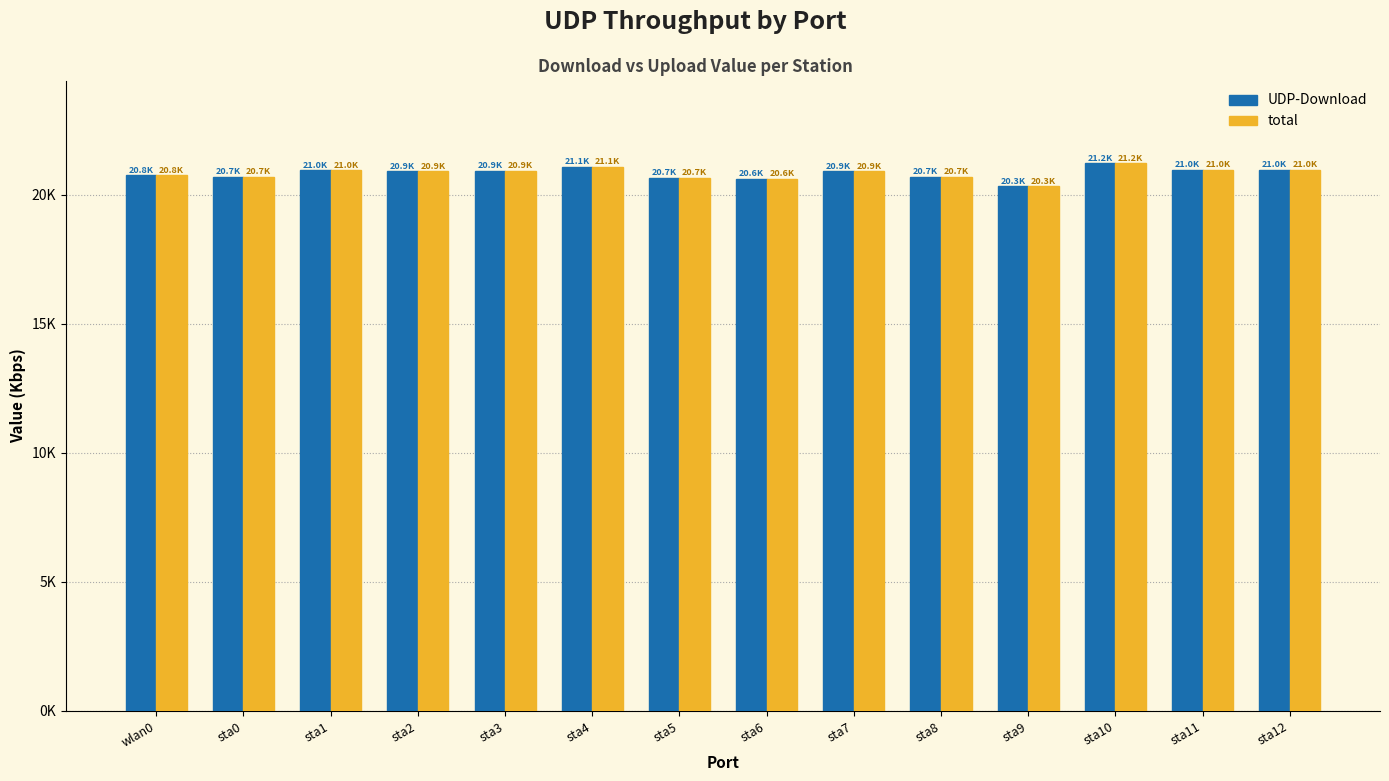

What are all the series names shown in the legend?

UDP-Download, total